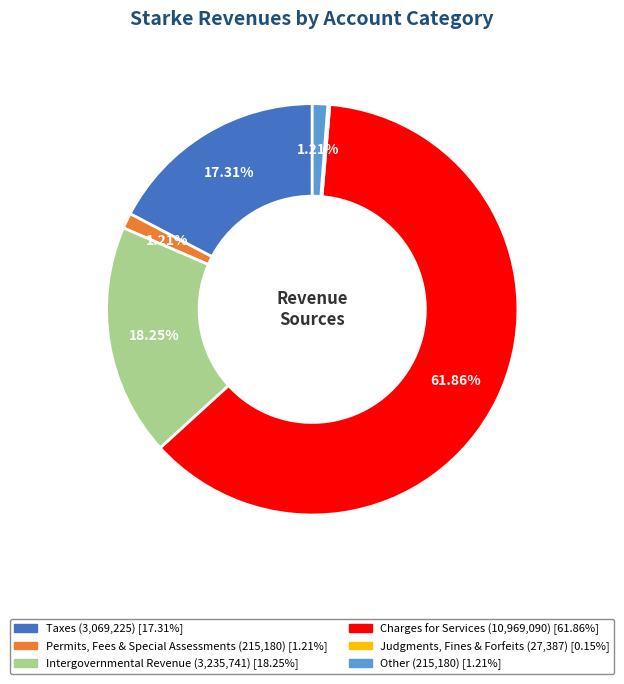

What is the ratio of the value at Taxes to the value at Permits, Fees & Special Assessments?

14.3